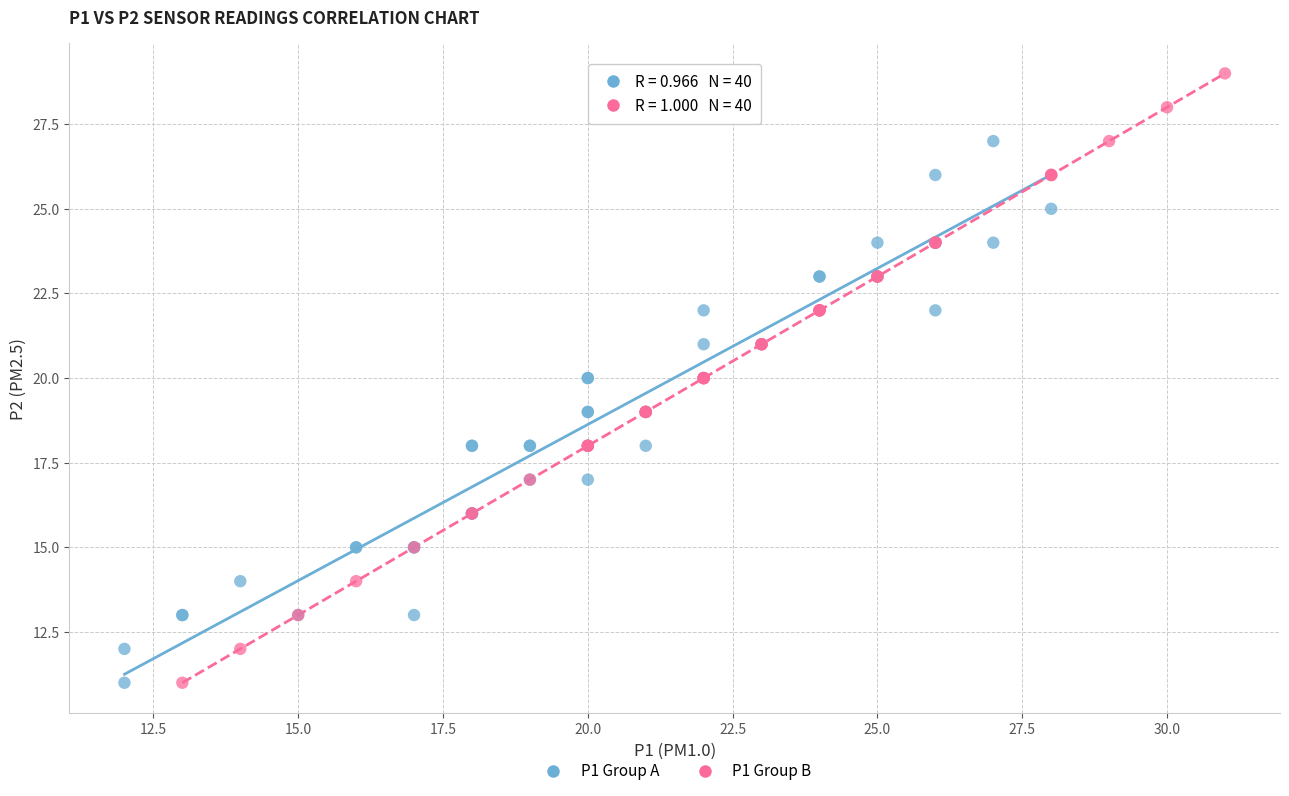

Which series has the largest Y range (max minus min)?

P1 Group B